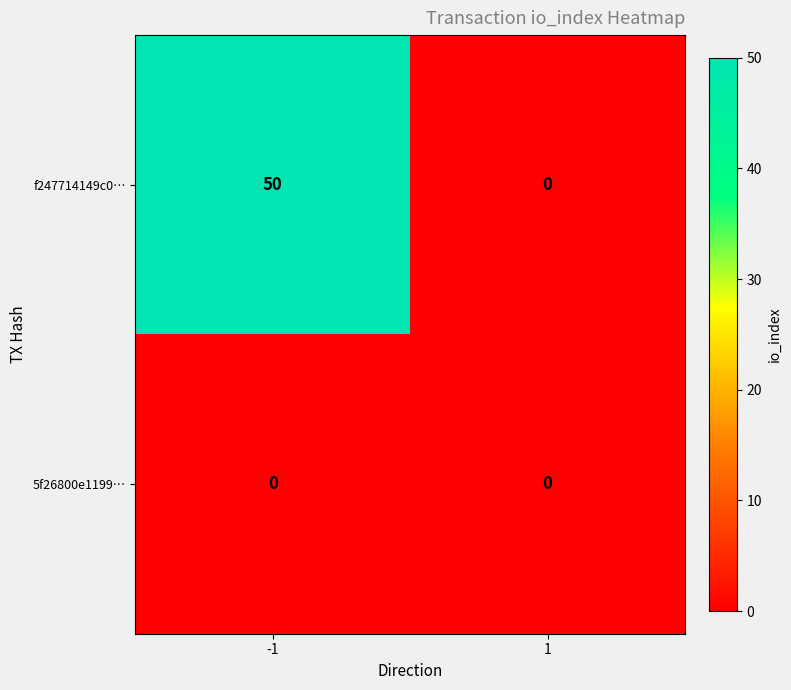

What is the difference between the highest and lowest values at -1?

50